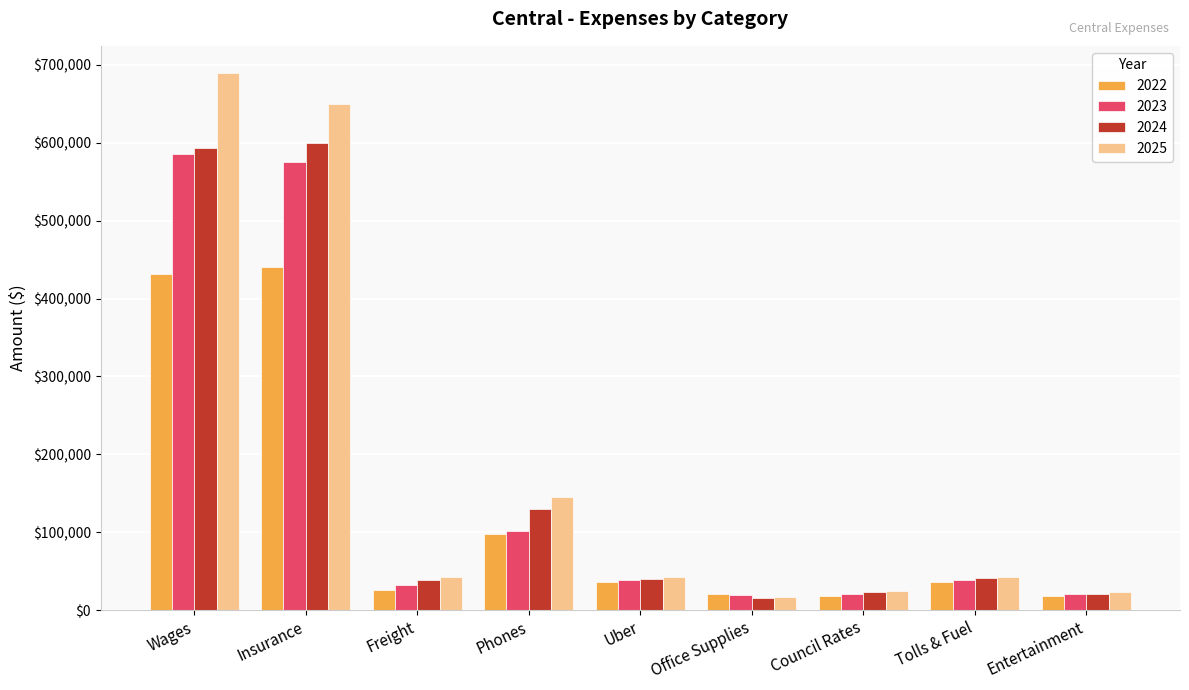

What position from the left is Insurance?

2